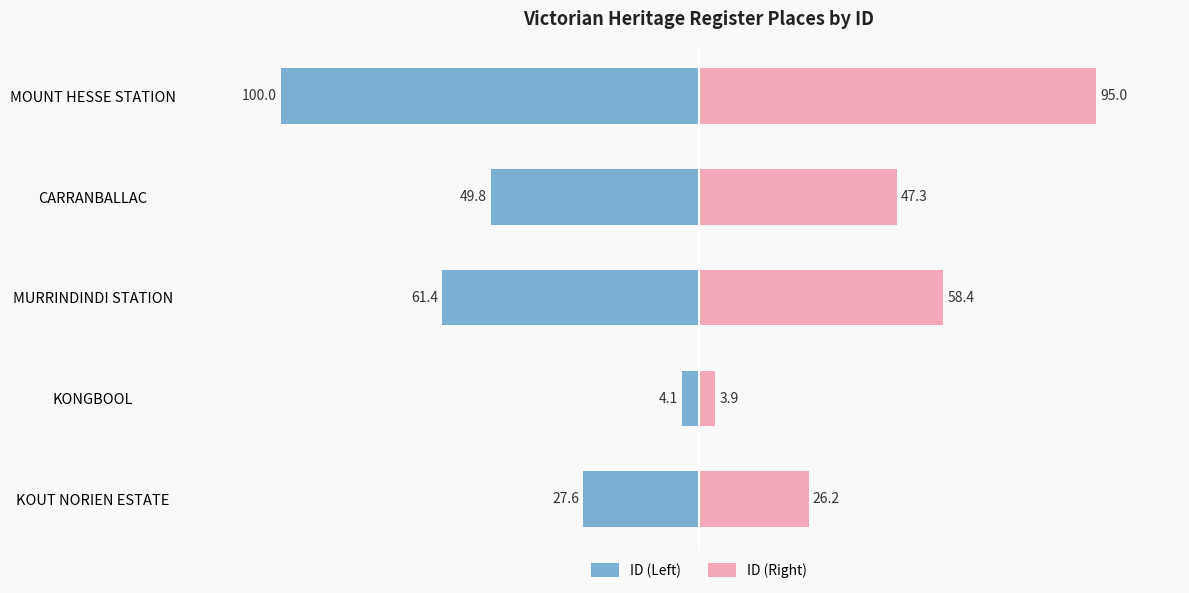

How many bars are there in total?

10